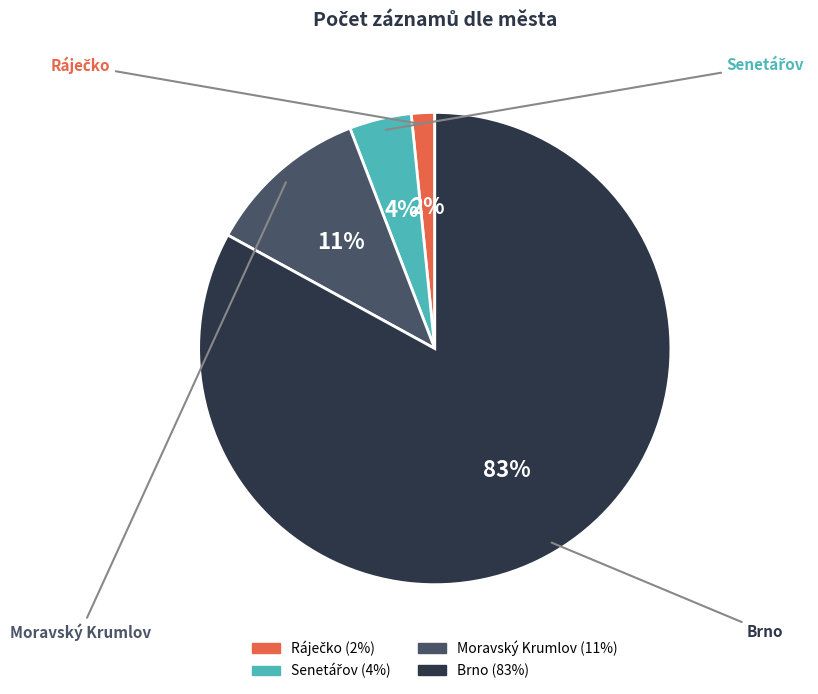

Between Senetářov and Moravský Krumlov, which is larger?

Moravský Krumlov